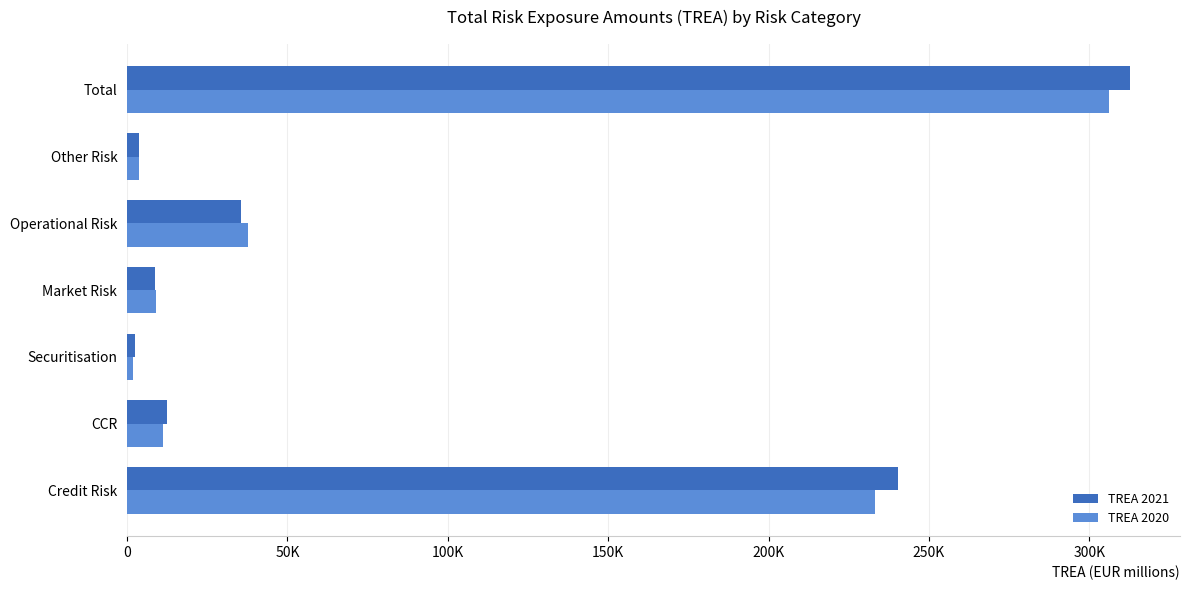

What is the difference between the second highest and second lowest values in the TREA 2020 series?

229218.8